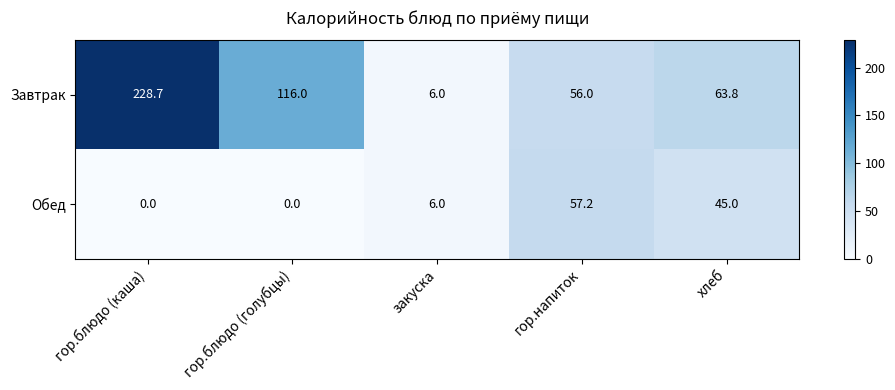

Rank the series at гор.блюдо (каша) from highest to lowest value.

Завтрак, Обед